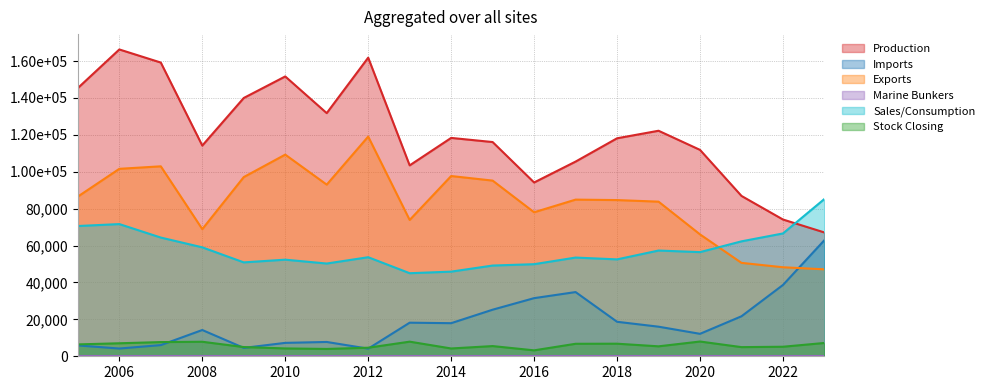

Read the Stock Closing value at 2014, to the nearest 50.

4250